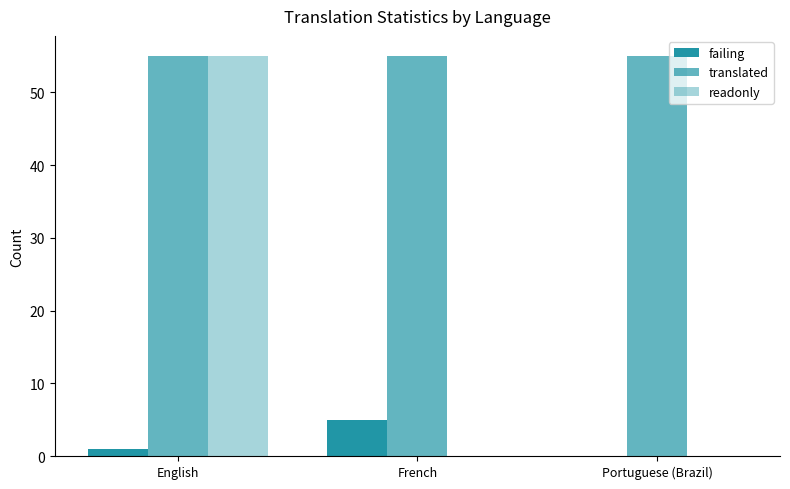

Is the value of readonly at French greater than the value of translated at French?

No